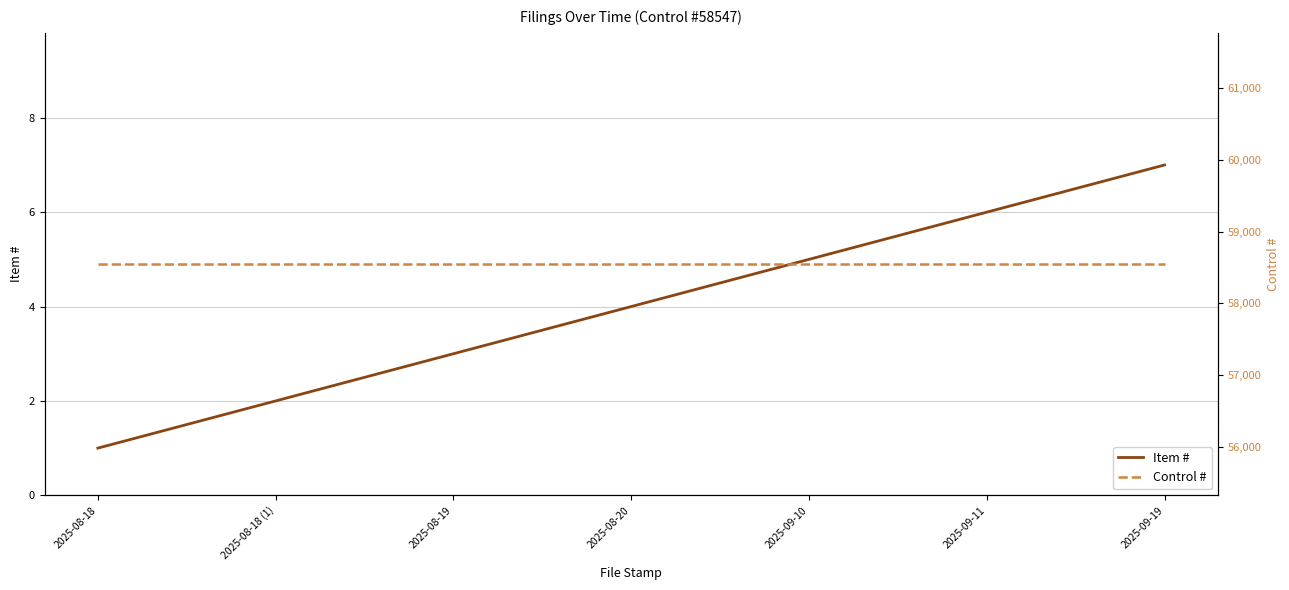

What is the sum of the Item # values at 2025-08-18 (1) and 2025-08-19?

5